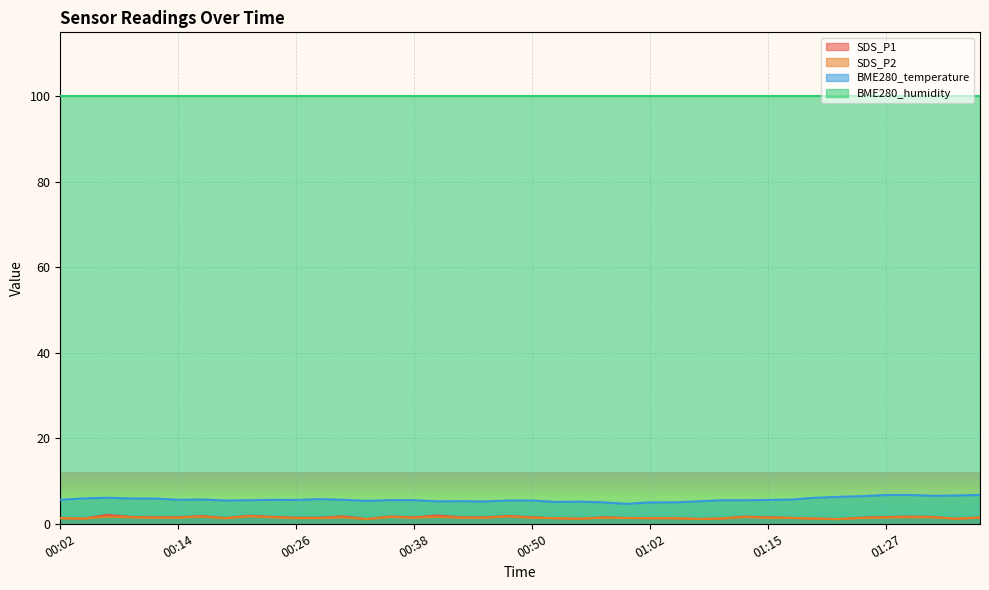

True or false: SDS_P1 and BME280_temperature cross at least once.

False